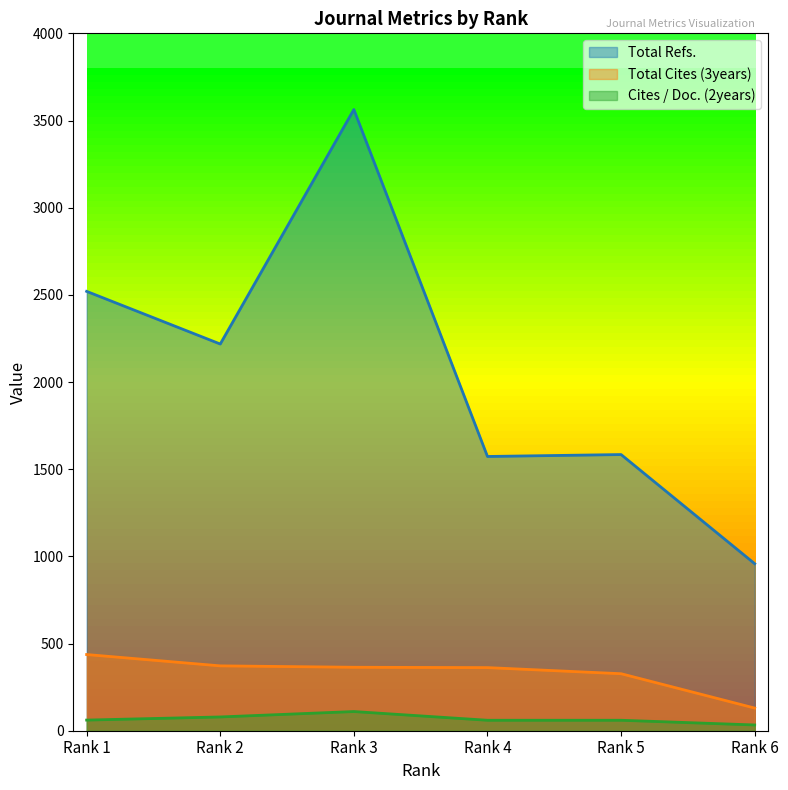

Rank the series at Rank 5 from highest to lowest value.

Total Refs., Total Cites (3years), Cites / Doc. (2years)